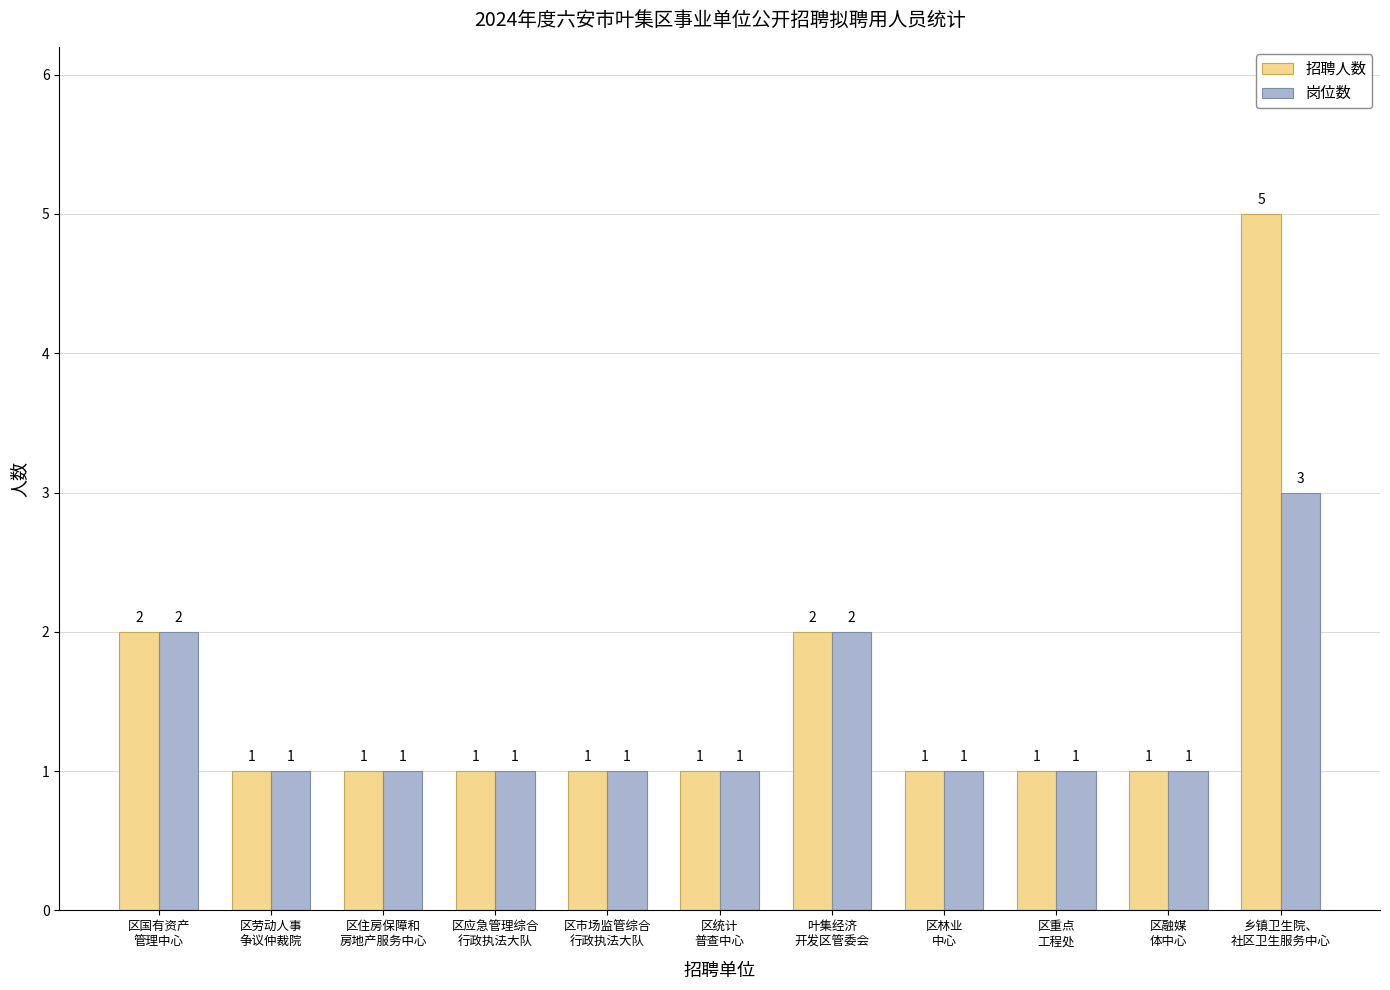

What is the sum of the 岗位数 values at 区劳动人事
争议仲裁院 and 区统计
普查中心?

2